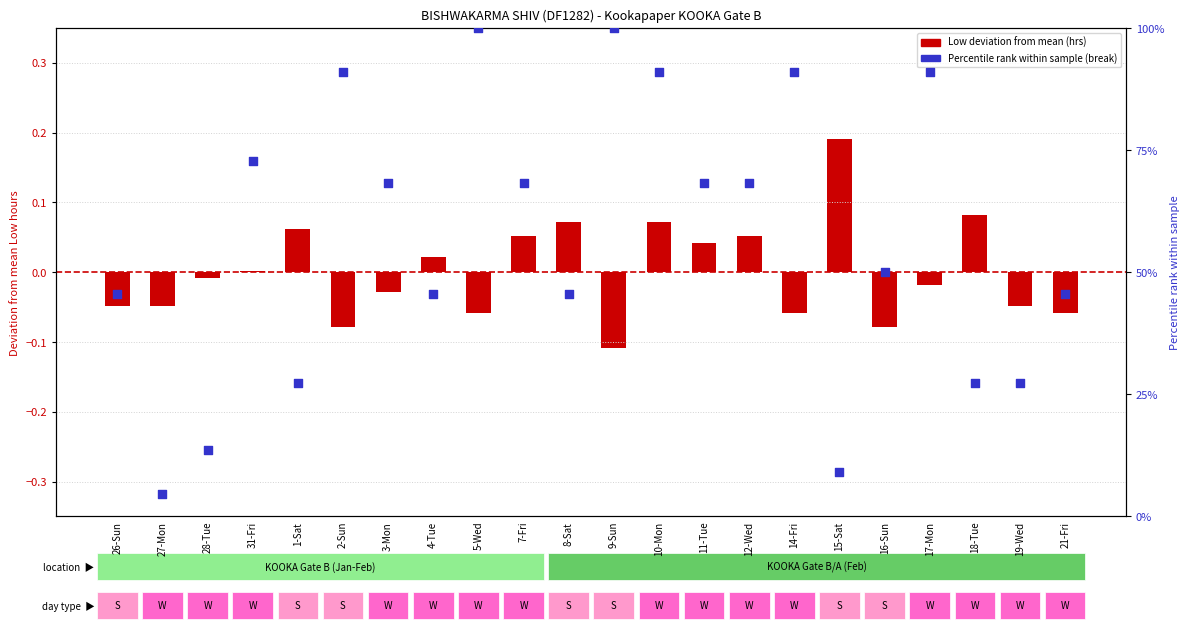

Which series has the largest total across all categories?

Percentile rank (break)